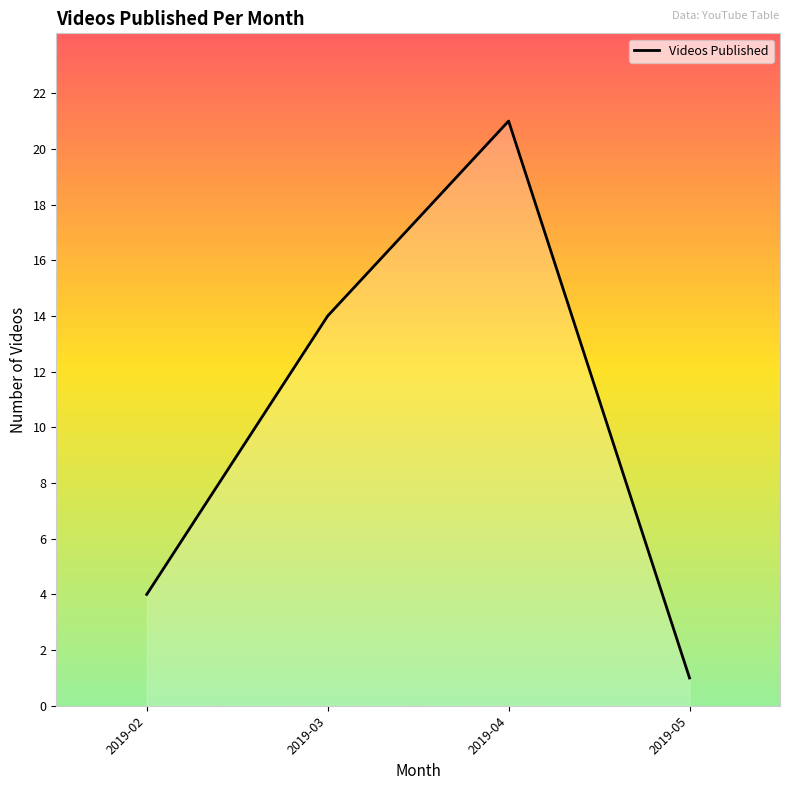

Reading left to right, transcribe all the data shown in this chart.

2019-02=4	2019-03=14	2019-04=21	2019-05=1